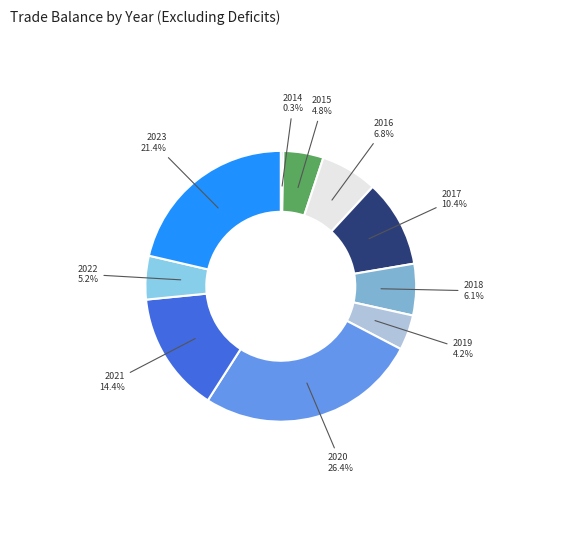

How many slices are in this pie chart?

10